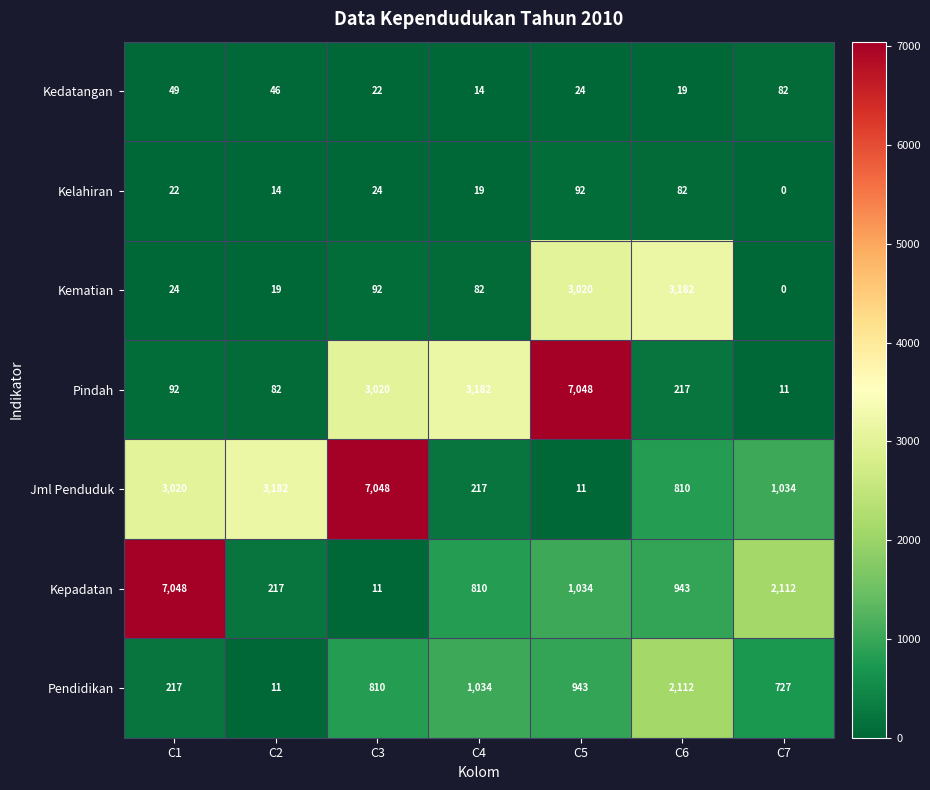

The value of Kepadatan at C7 is 1145. True or false?

False